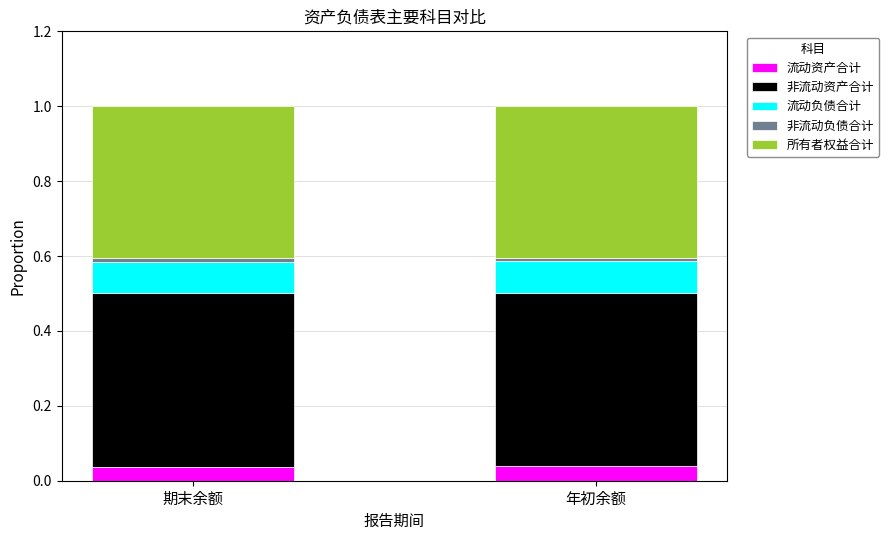

How many series are shown in this chart?

5